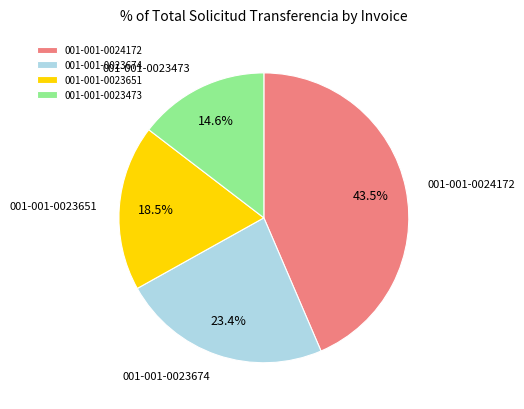

To the nearest percent, what percentage of the pie is 001-001-0023473?

15%